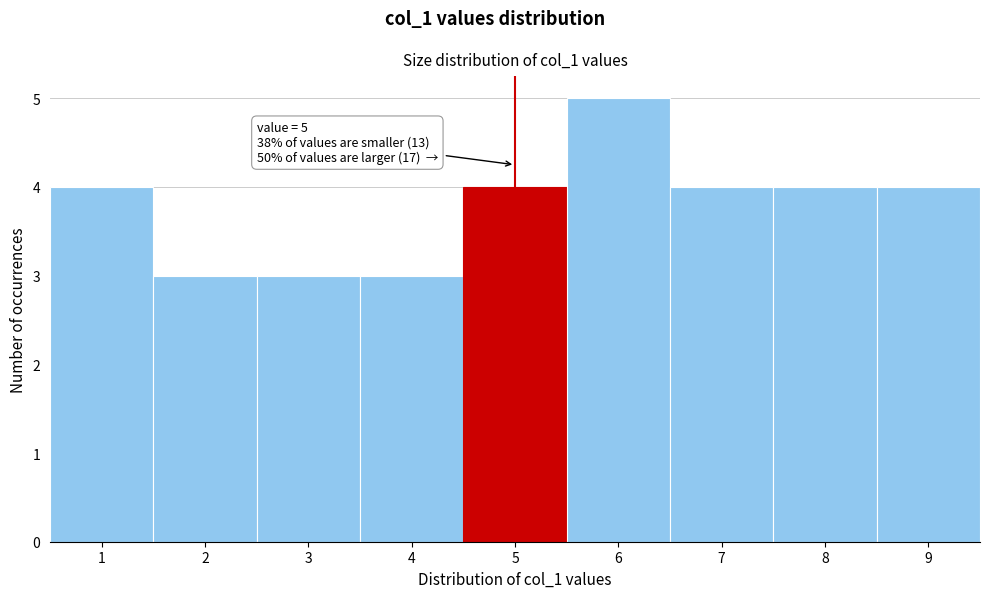

Over which range of the x-axis is the bar tallest?

5.5 to 6.5